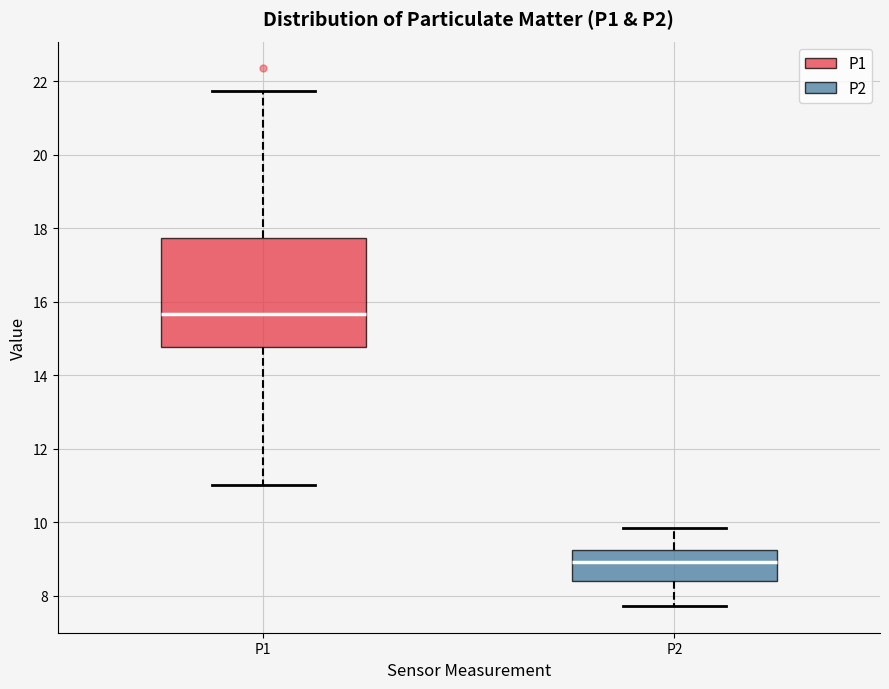

Reading left to right, read every box against the y-axis: the position of its median line, the range the box covers, and the ends of its whiskers. The values are not printed on the chart, so give them approximately, as read against the axis.

P1: median 15.6, box 14.8 to 17.8, whiskers 11.0 to 21.8
P2: median 9.0, box 8.4 to 9.2, whiskers 7.8 to 9.8